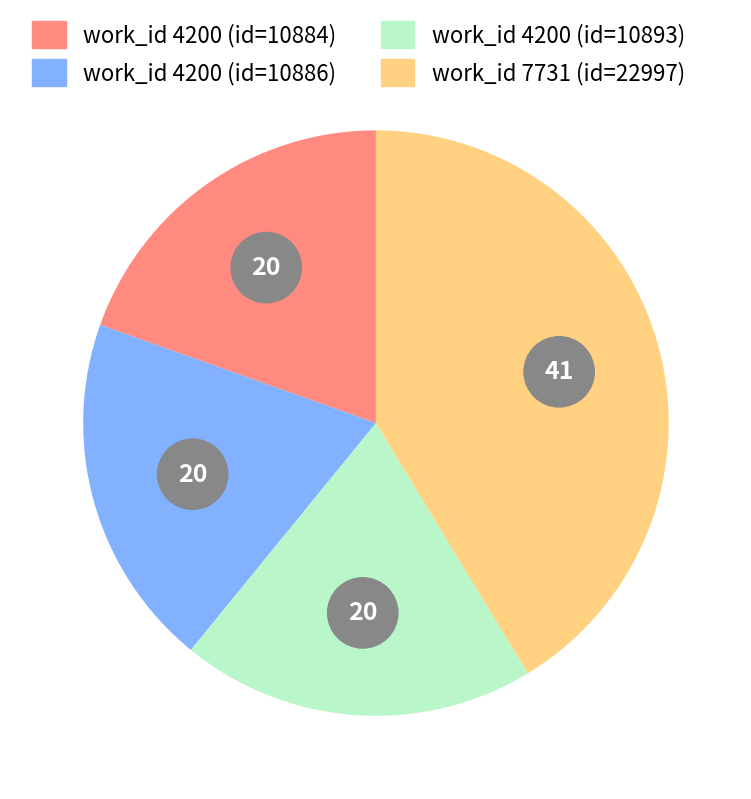

Is it true that 7731 (id=22997) is 41% of the pie?

True